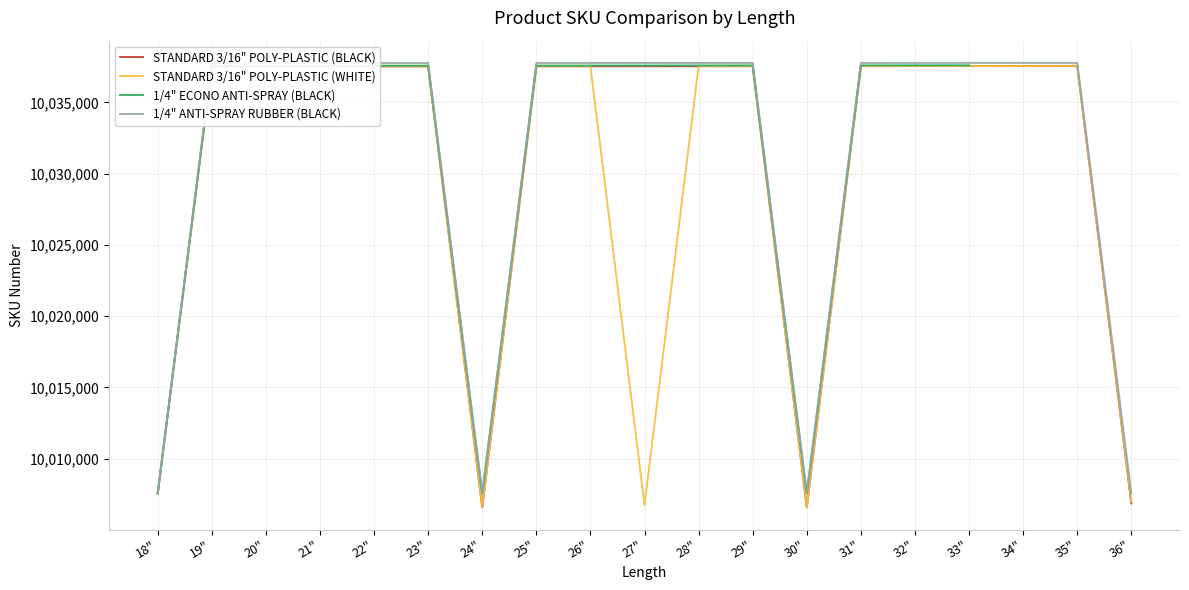

The 1/4" ANTI-SPRAY RUBBER (BLACK) series shows 17688150.2 at 25". True or false?

False